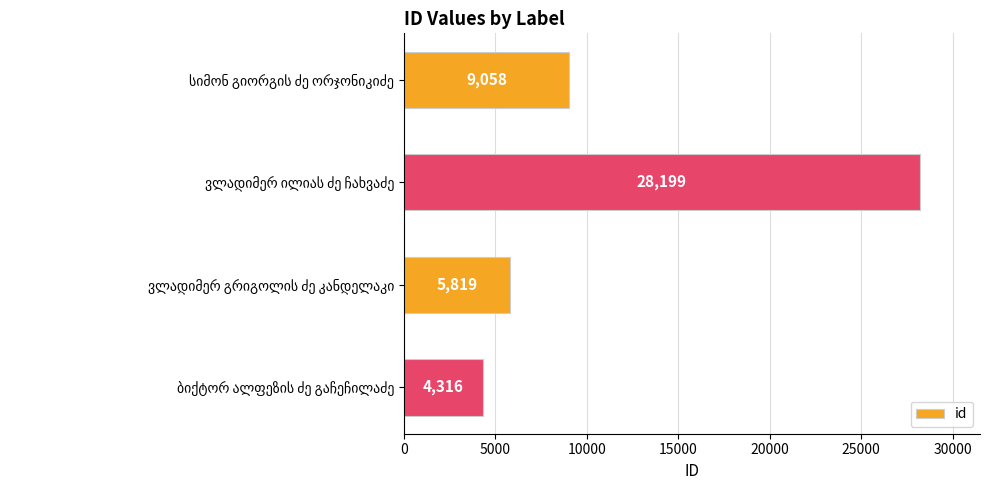

What is the value of the 1st bar from the top?

9058